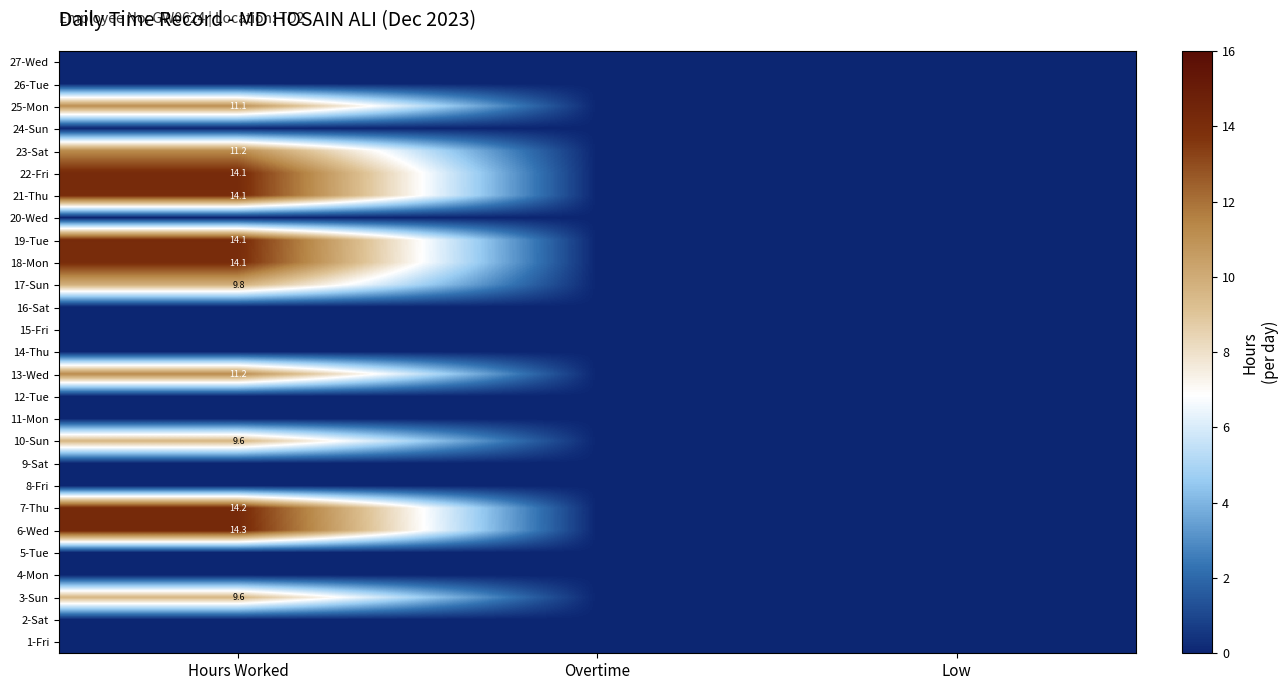

The 7-Thu series shows 14.2 at Hours Worked. True or false?

True